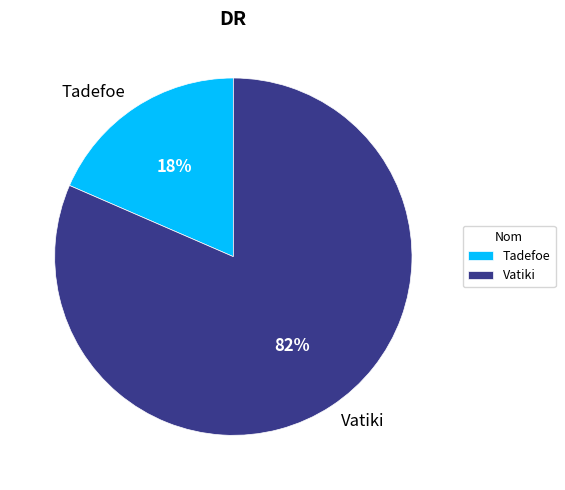

To the nearest percent, what portion does Tadefoe represent?

18%